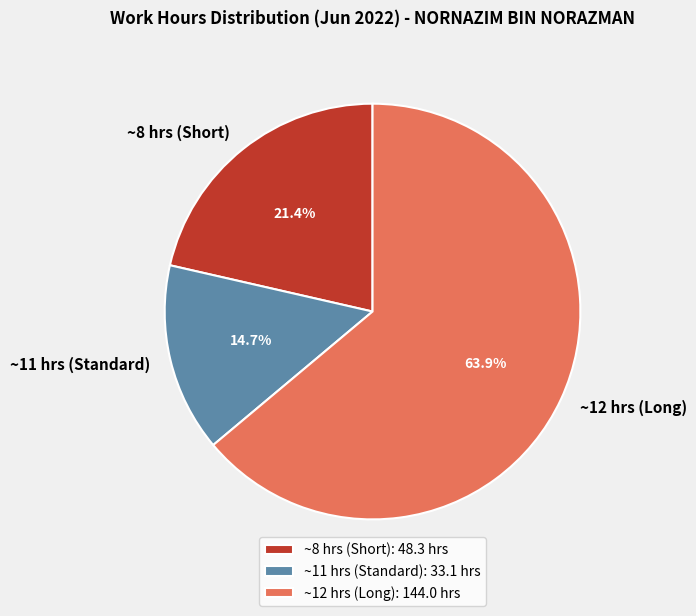

Which has a higher value, ~11 hrs (Standard) or ~12 hrs (Long)?

~12 hrs (Long)